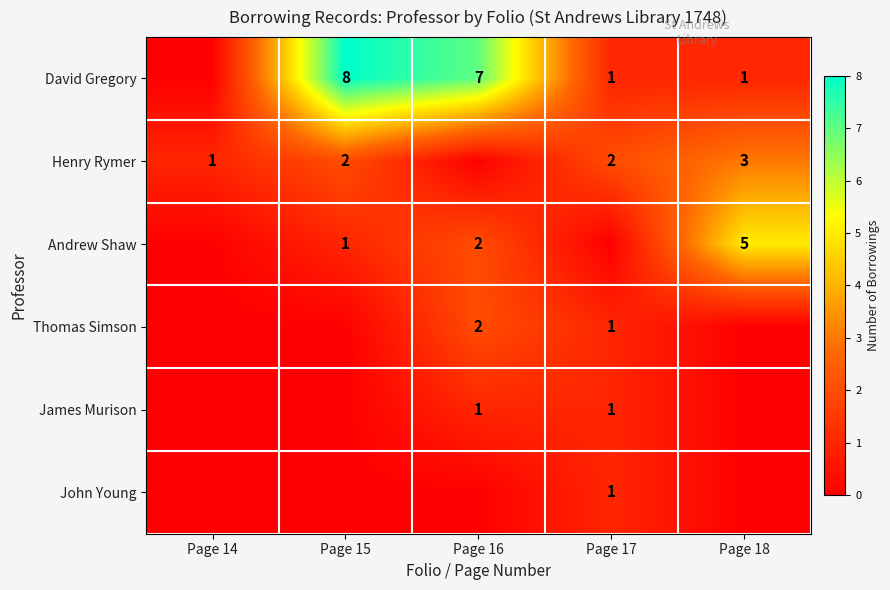

Is the value of David Gregory at Page 16 greater than the value of Thomas Simson at Page 16?

Yes